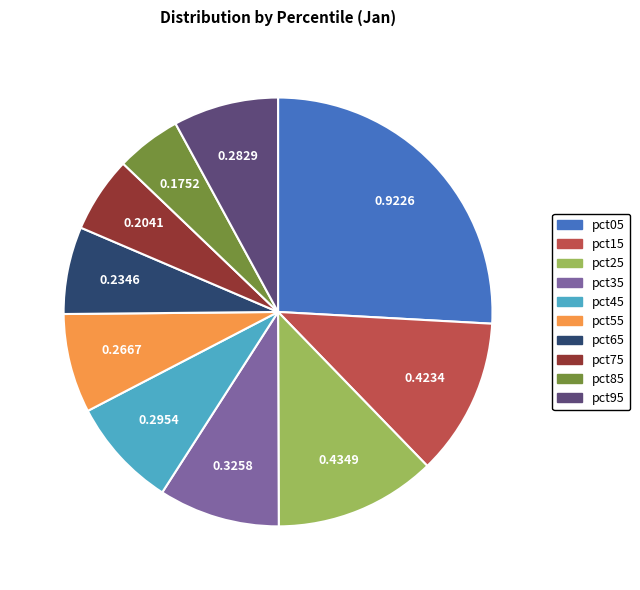

Does pct95 account for over 50% of the chart?

No